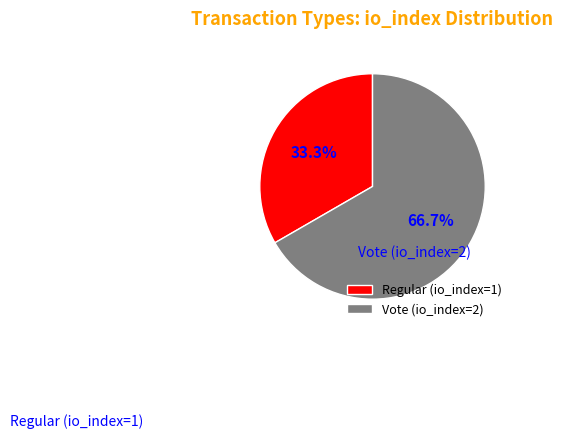

What percentage is the Vote (io_index=2) slice, to the nearest percent?

67%